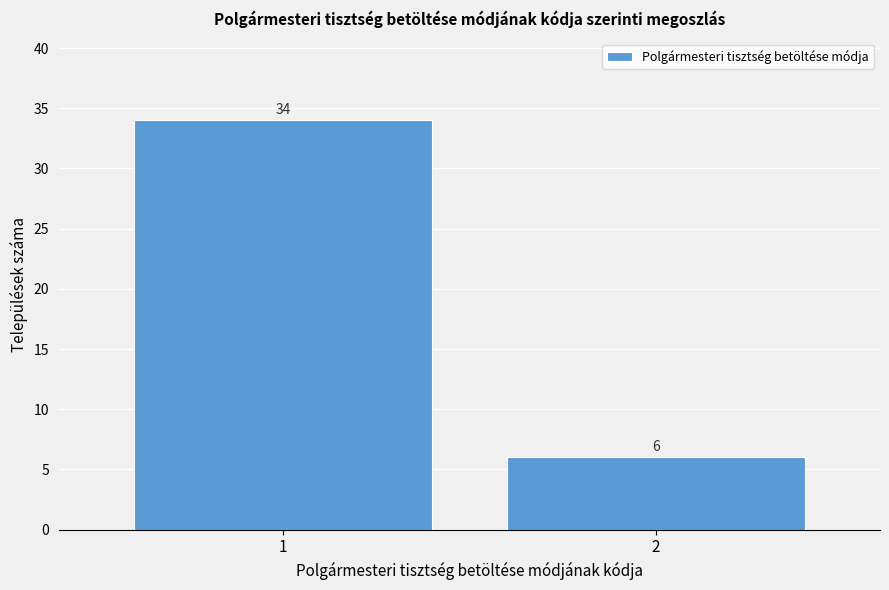

Reading right to left, list all the values displayed in this chart.

2=6	1=34